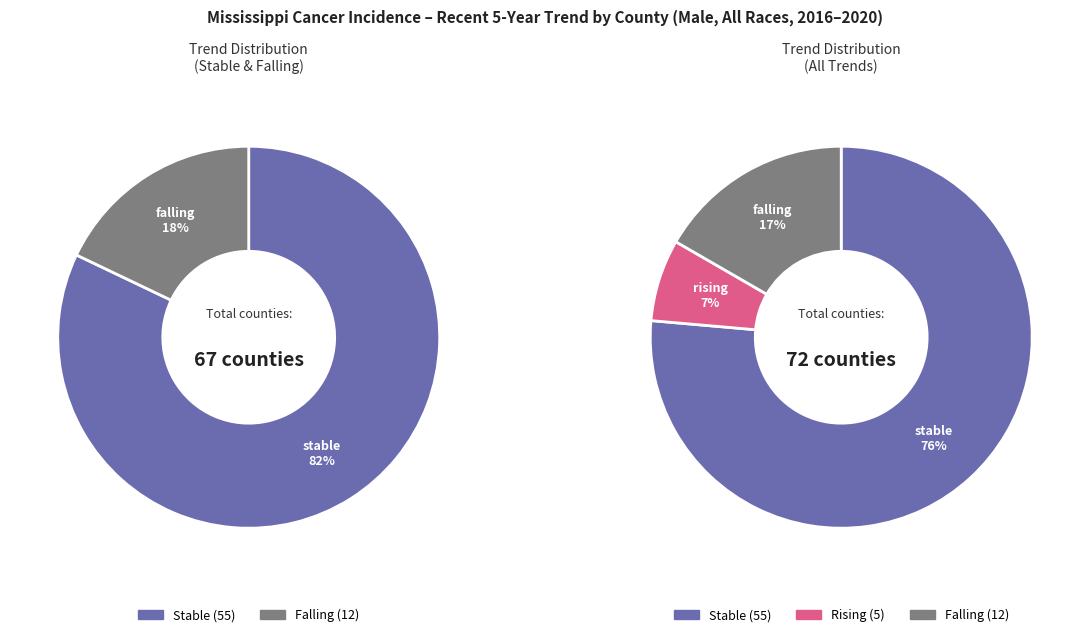

Is stable the majority of the pie?

Yes